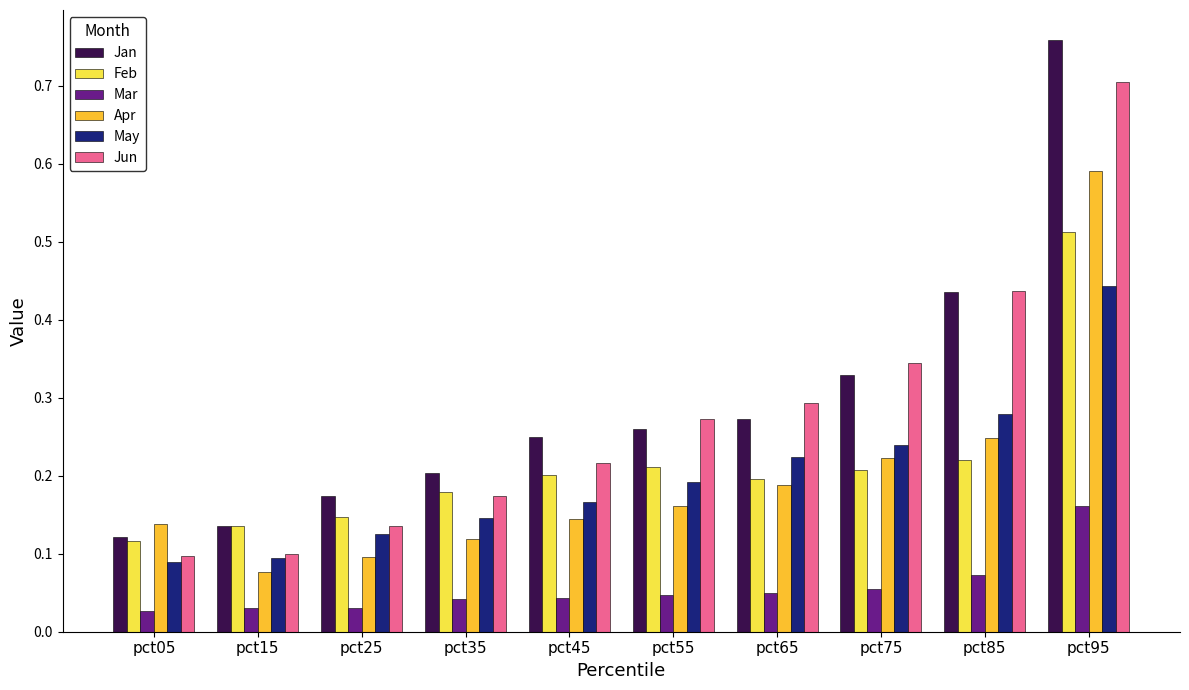

Which series changed the most between pct35 and pct65?

Jun